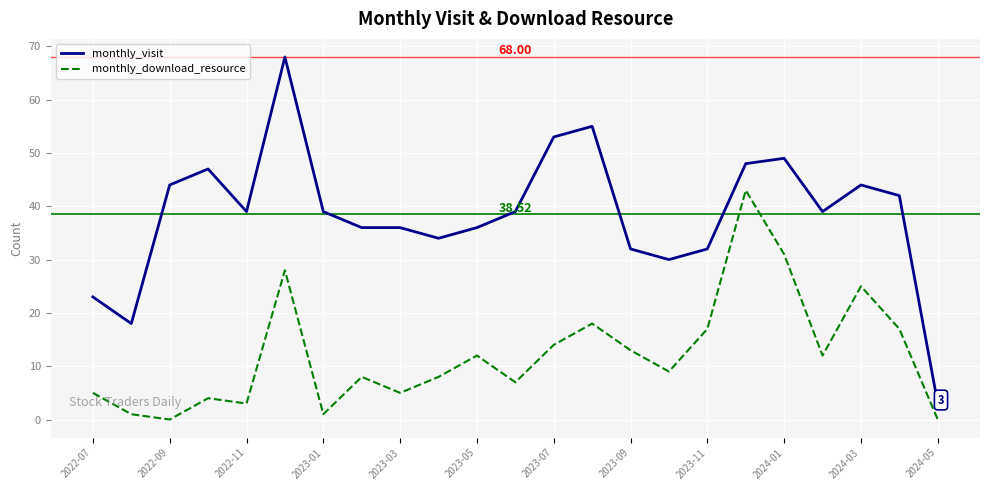

Which series has the widest spread of values?

monthly_visit